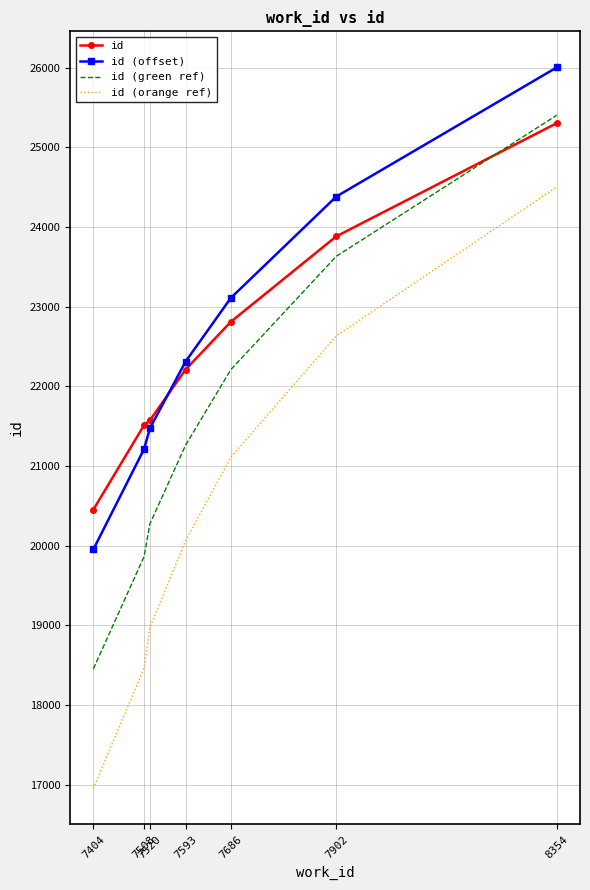

What is the difference between the maximum and minimum values in the id (offset) series?

6054